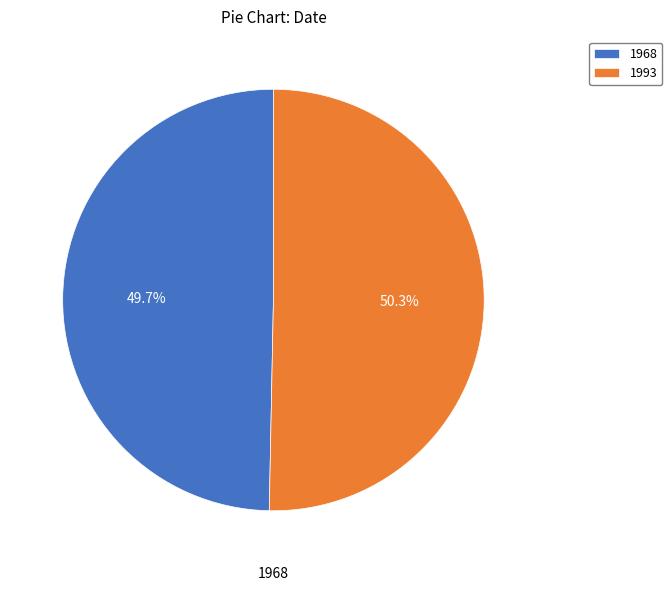

How many slices are in this pie chart?

2